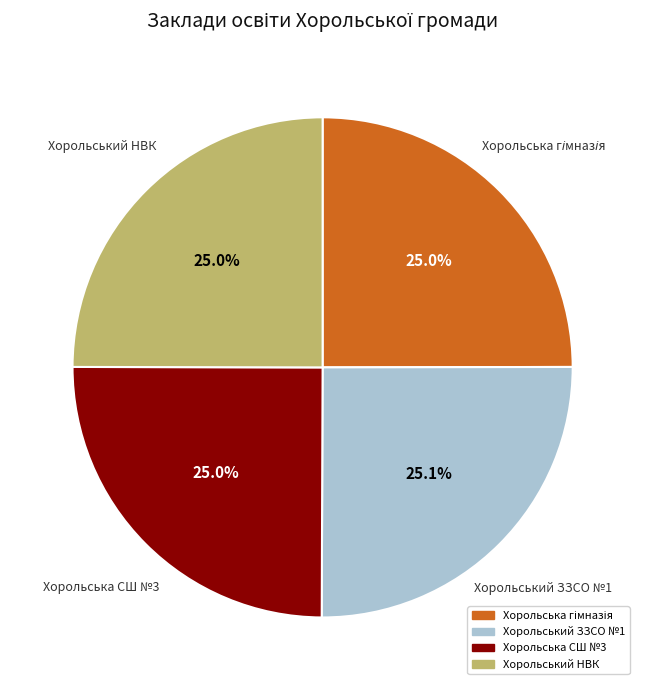

Is Хорольський ЗЗСО №1 the majority of the pie?

No